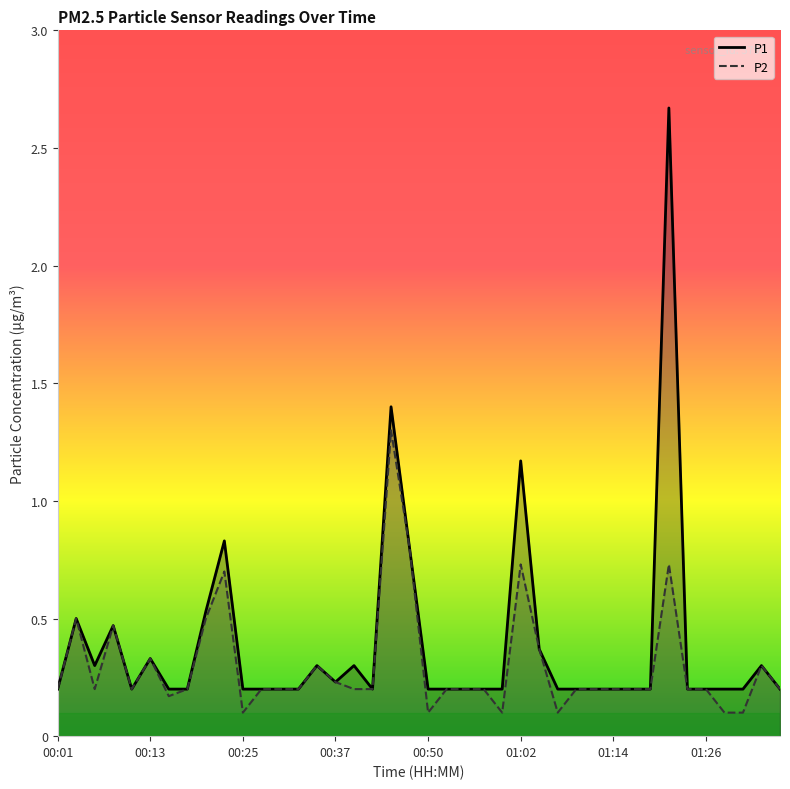

Does the chart have visible grid lines?

No